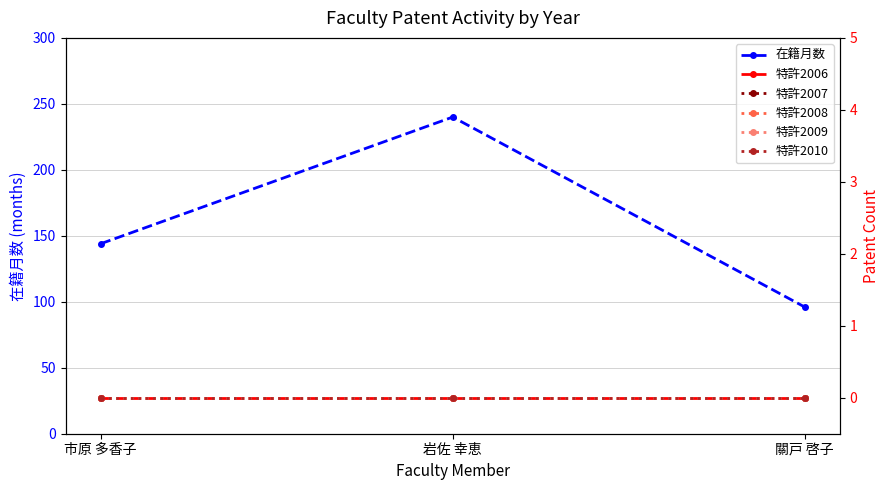

At how many categories does at least one series exceed 174?

1